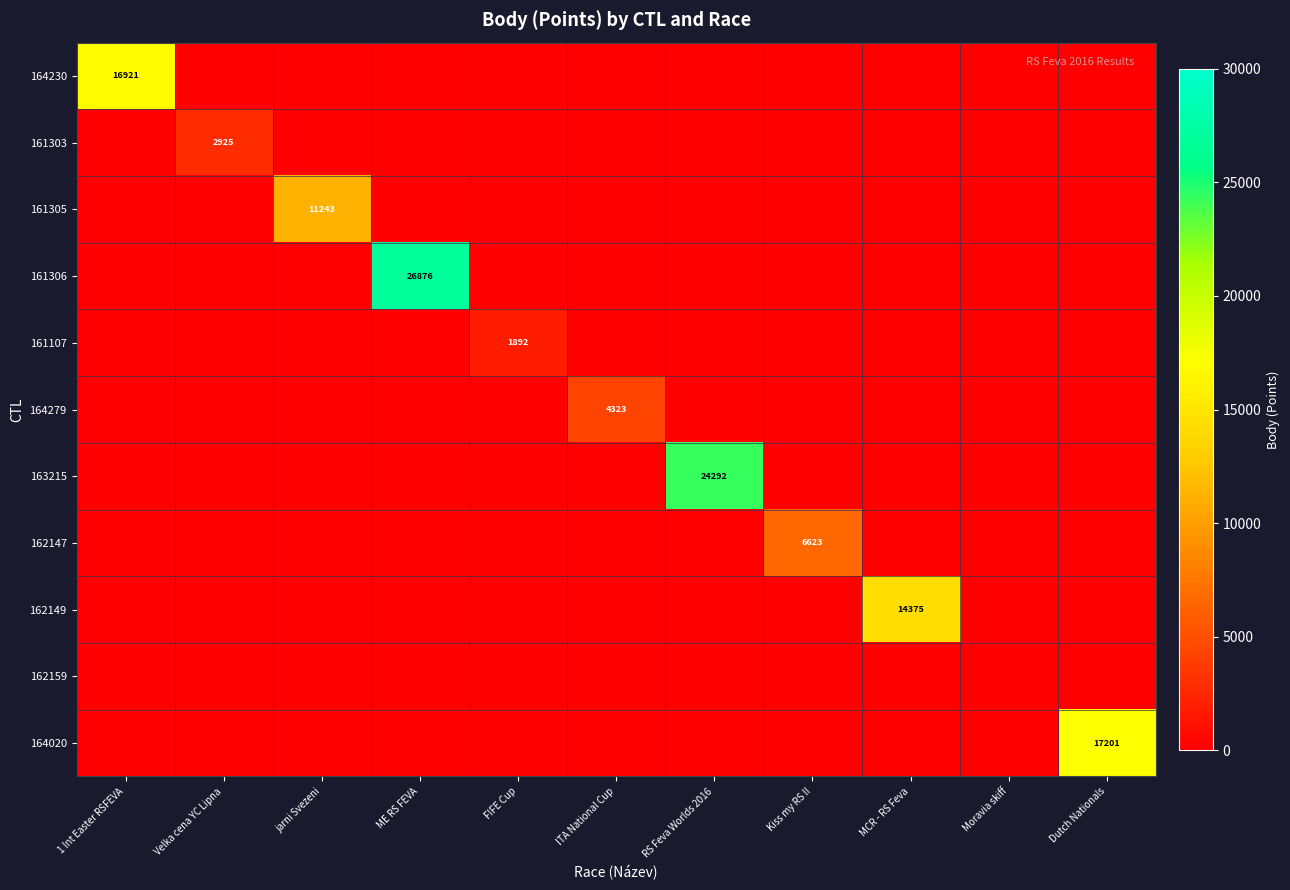

At which category is the sum across all series the highest?

ME RS FEVA